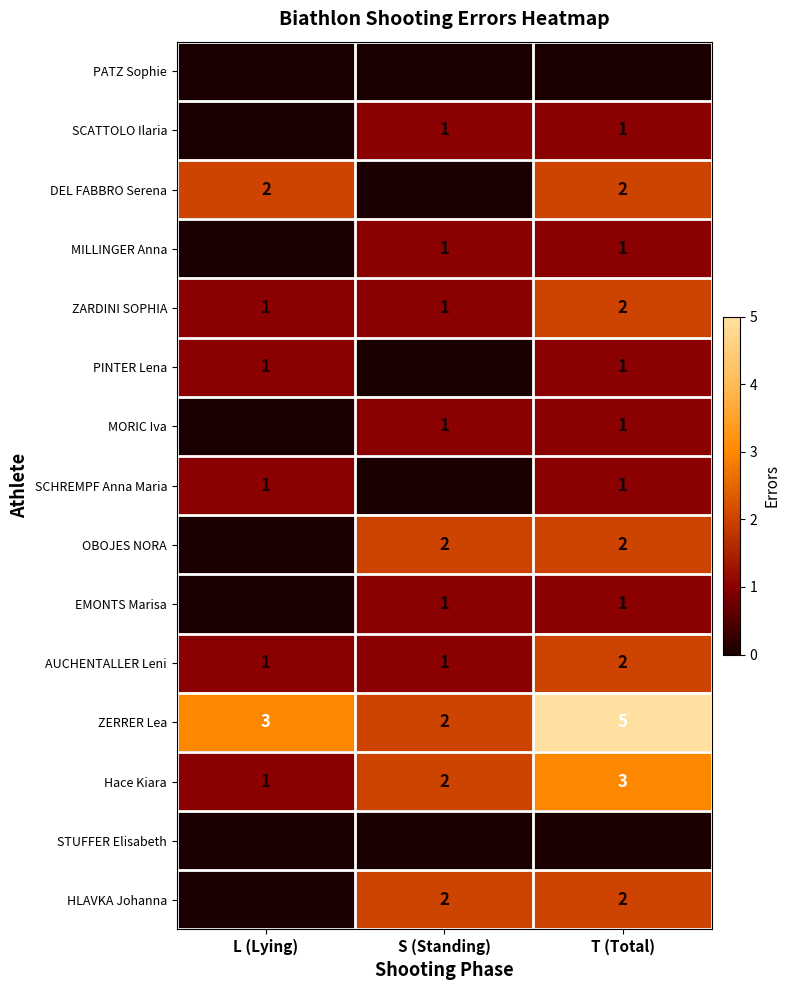

What is the difference between the highest and lowest values at T (Total)?

5